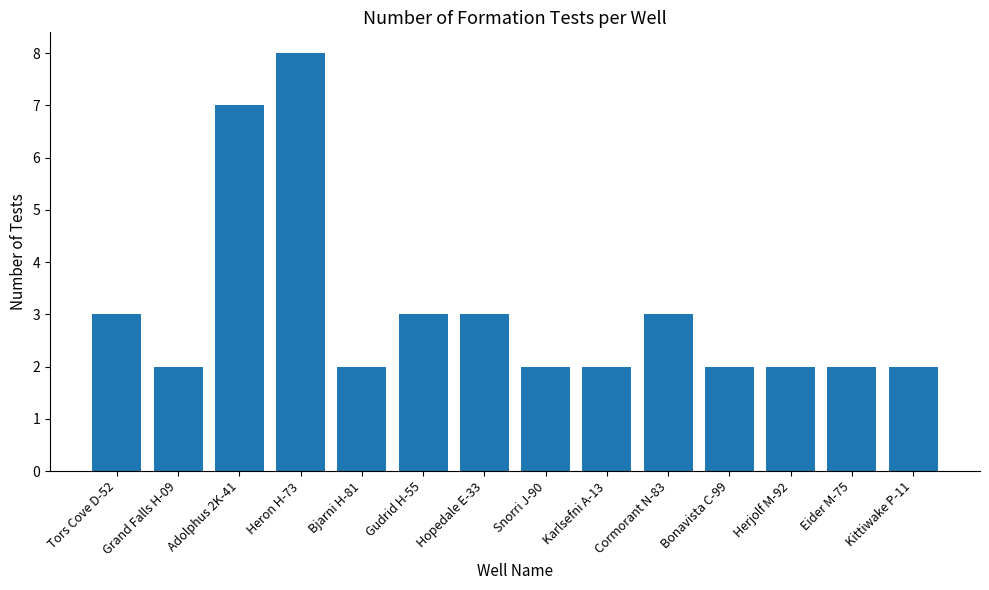

What is the value of the 12th bar from the left?

2